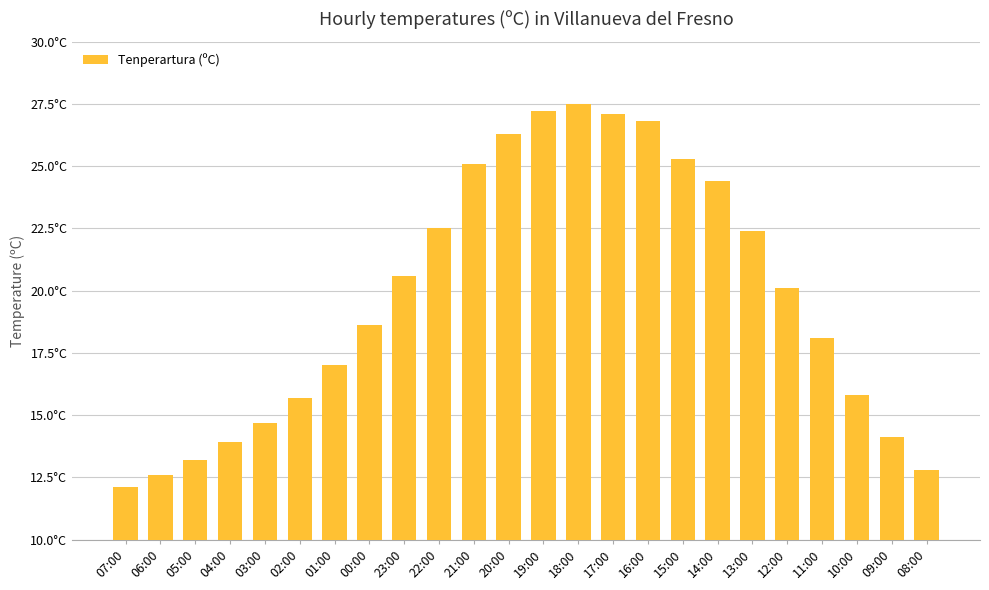

Does the chart contain any negative values?

No